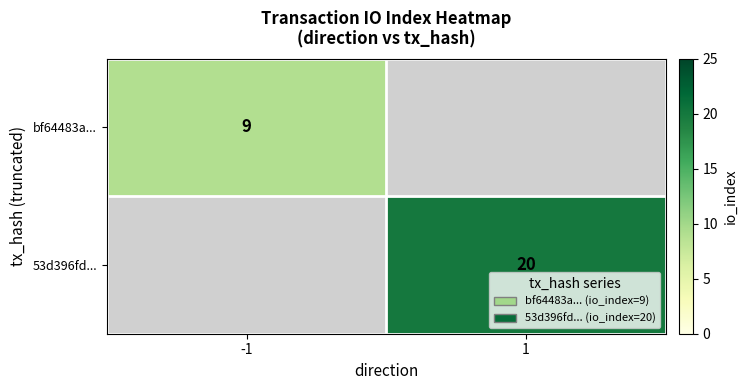

Which has a higher value, -1 or 1?

1